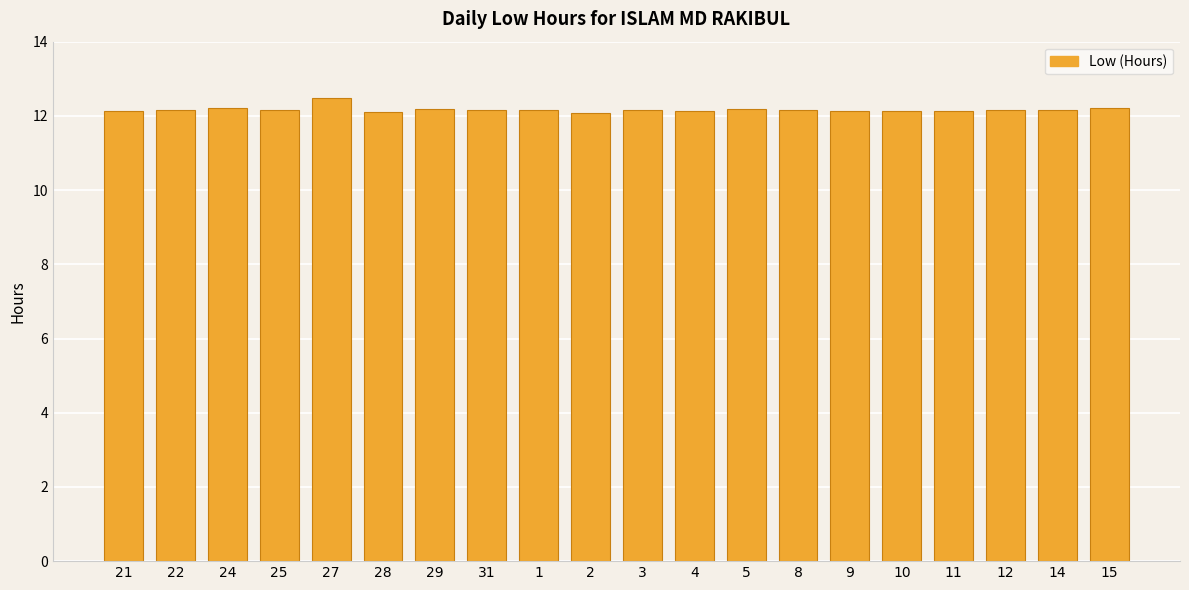

What is the label of the 8th bar from the right?

5